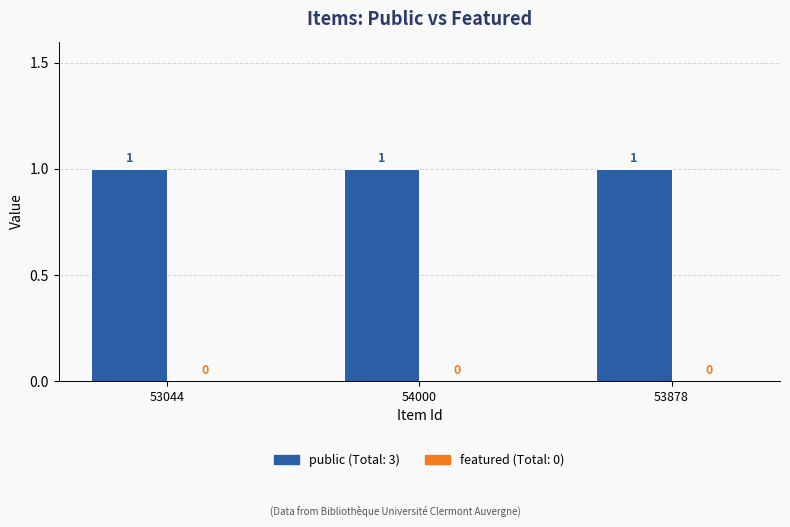

Reading left to right, transcribe all the data shown in this chart.

public: 53044=1	54000=1	53878=1
featured: 53044=0	54000=0	53878=0